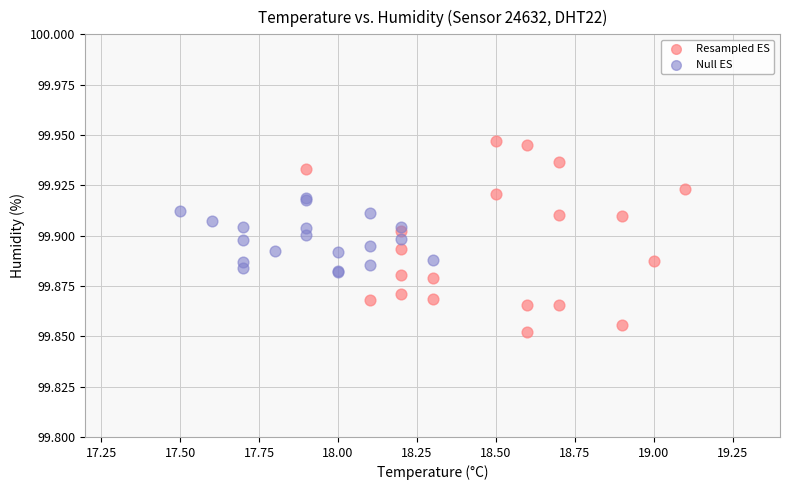

Which series contains the highest Y value?

Resampled ES